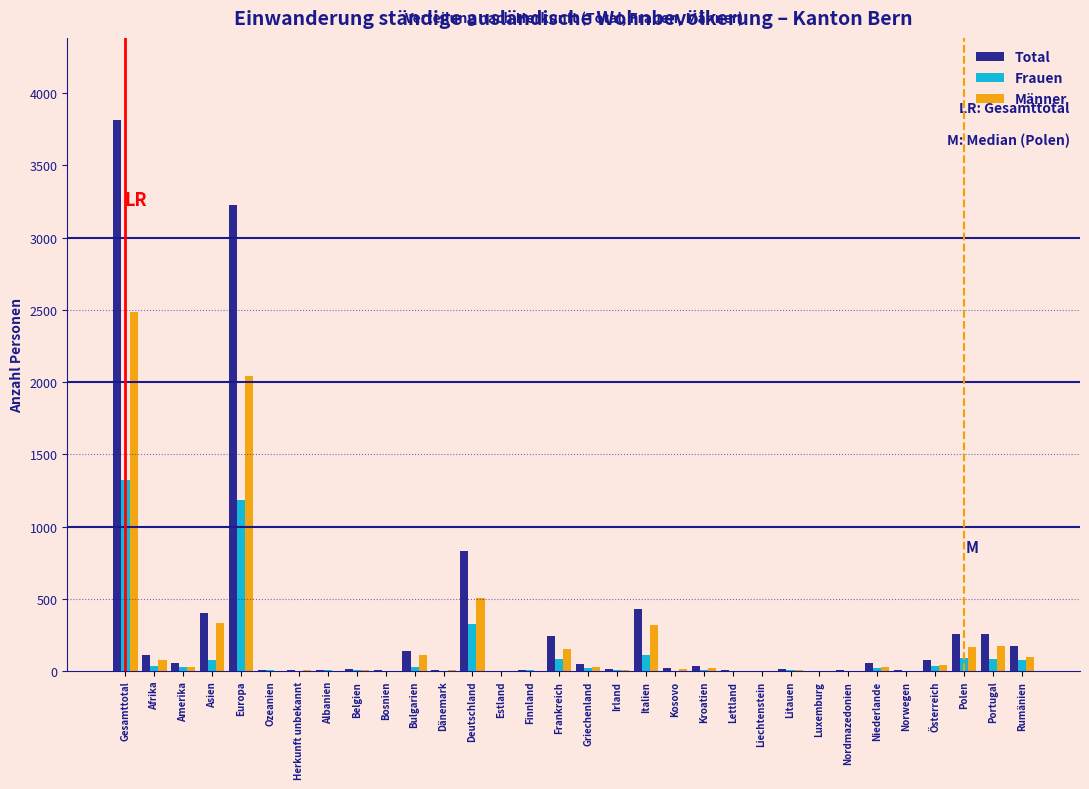

At which label is Frauen closest to 661?

Deutschland